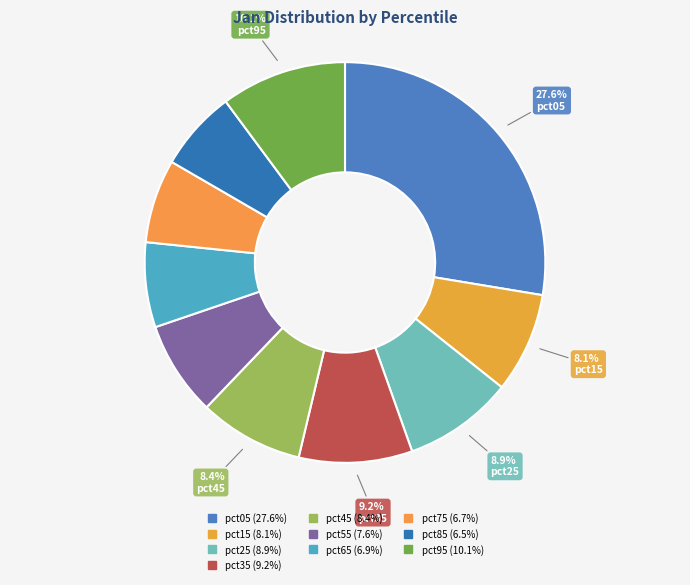

Is it true that pct85 is 1% of the pie?

False